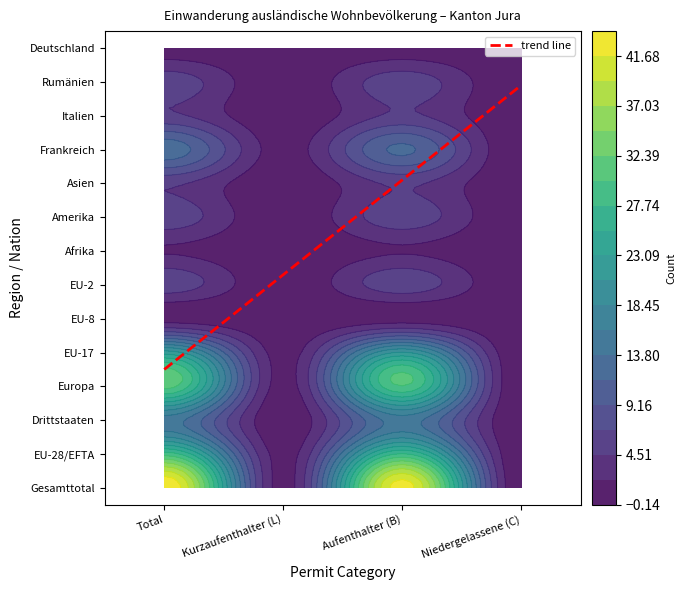

The Europa series shows 30 at Aufenthalter (B). True or false?

True